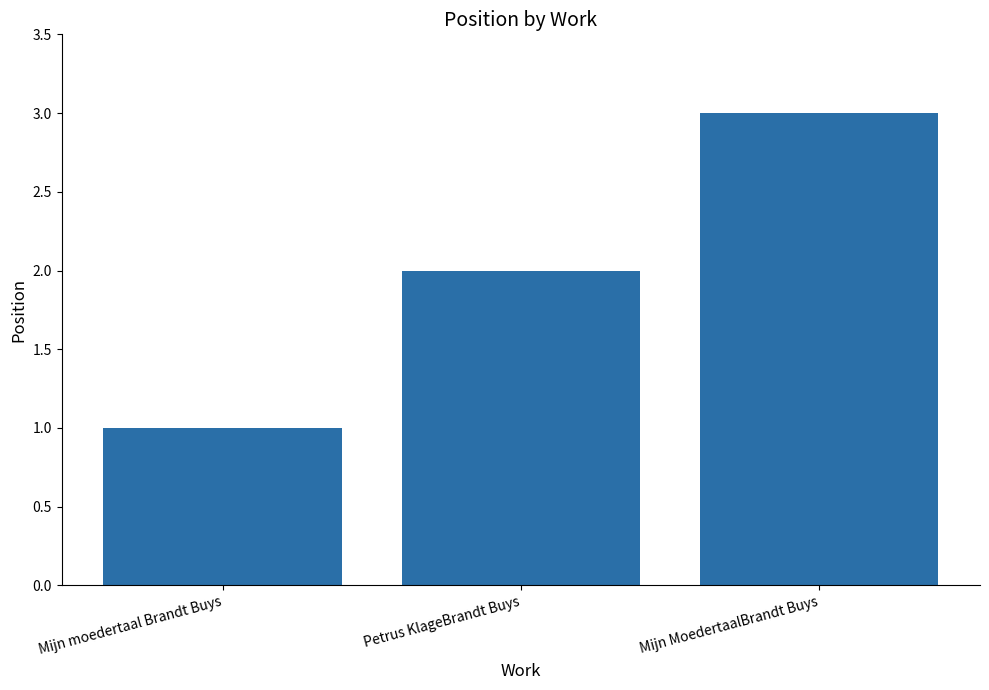

What is the label of the 2nd bar from the right?

Petrus KlageBrandt Buys